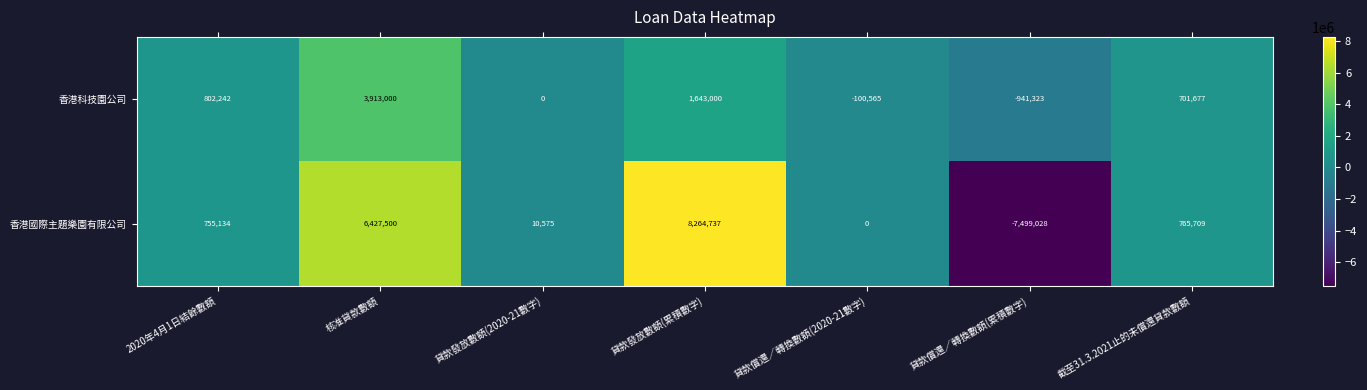

Reading right to left, transcribe all the data shown in this chart.

香港科技園公司: 701677	-941323	-100565	1643000	0	3913000	802242
香港國際主題樂園有限公司: 765709	-7499028	0	8264737	10575	6427500	755134